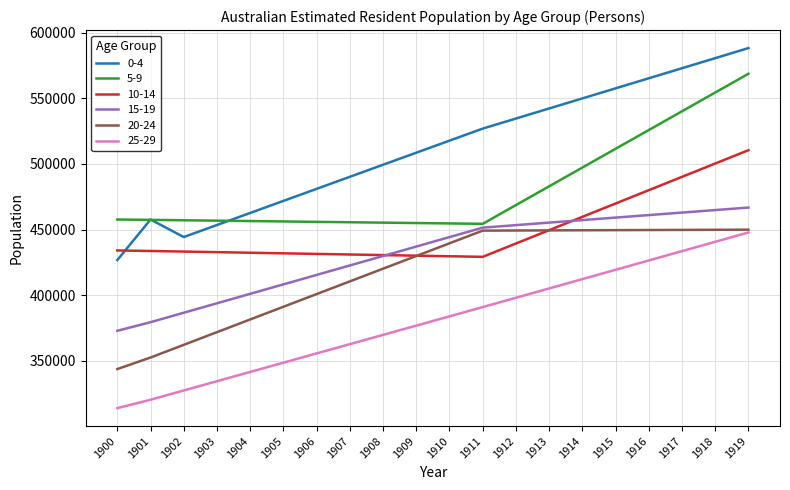

How many lines are shown in the chart?

6